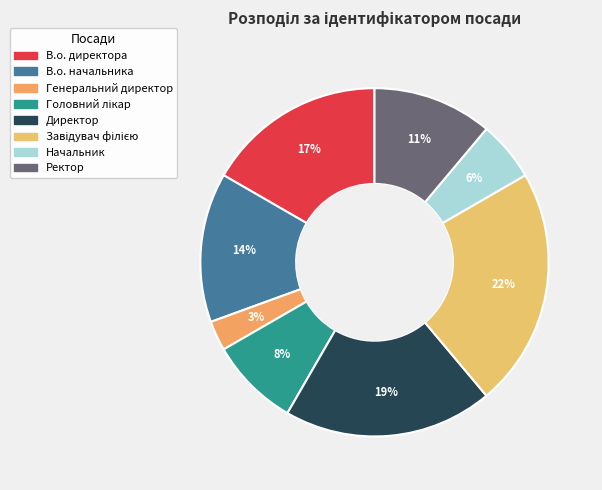

Rank the categories by value from lowest to highest.

Генеральний директор, Начальник, Головний лікар, Ректор, В.о. начальника, В.о. директора, Директор, Завідувач філією